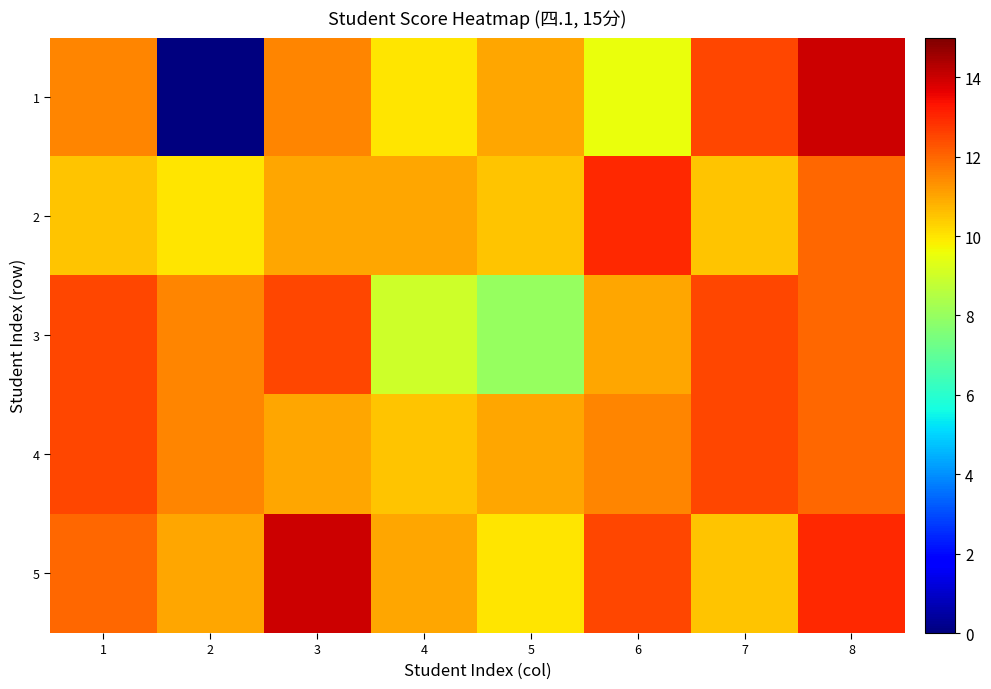

Which series has the largest total across all categories?

5